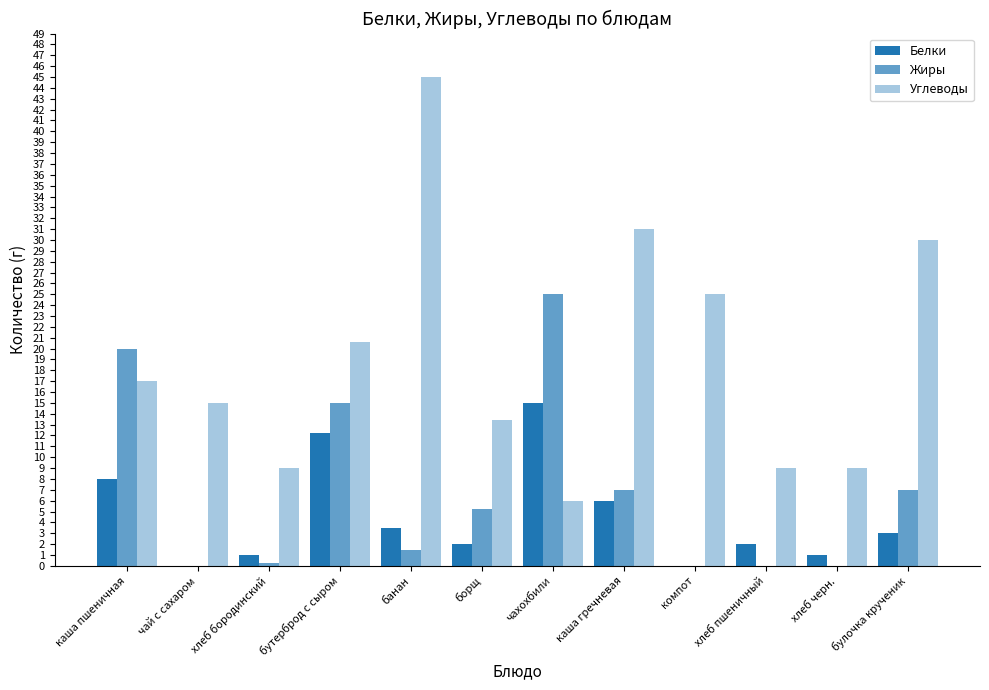

What is the total value across all series at чахохбили?

46.0